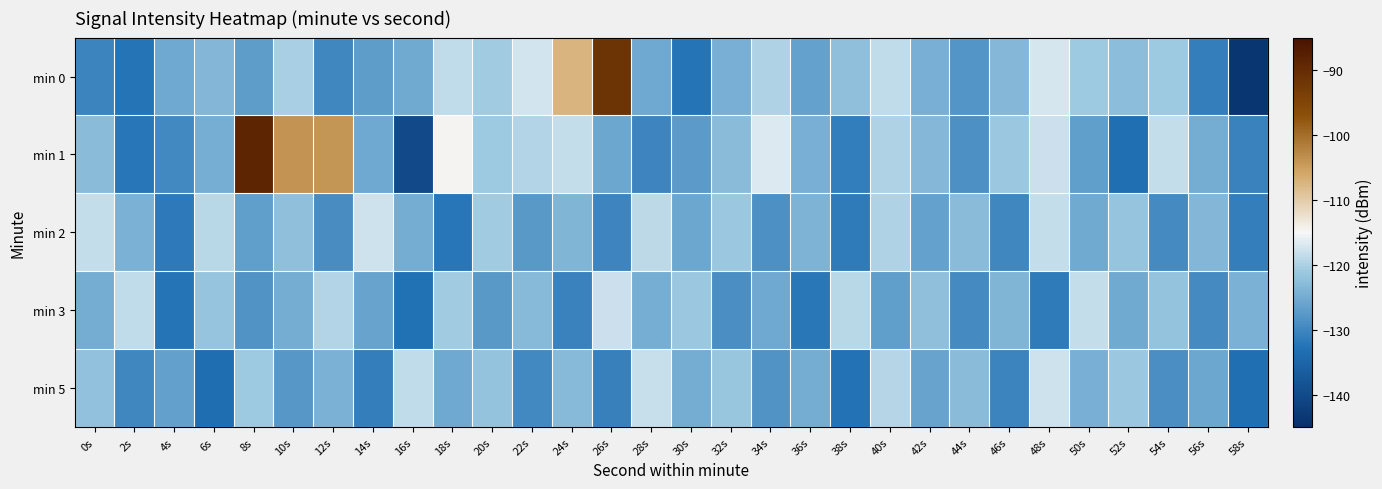

Between 22s and 30s, which series saw the biggest shift?

min 0